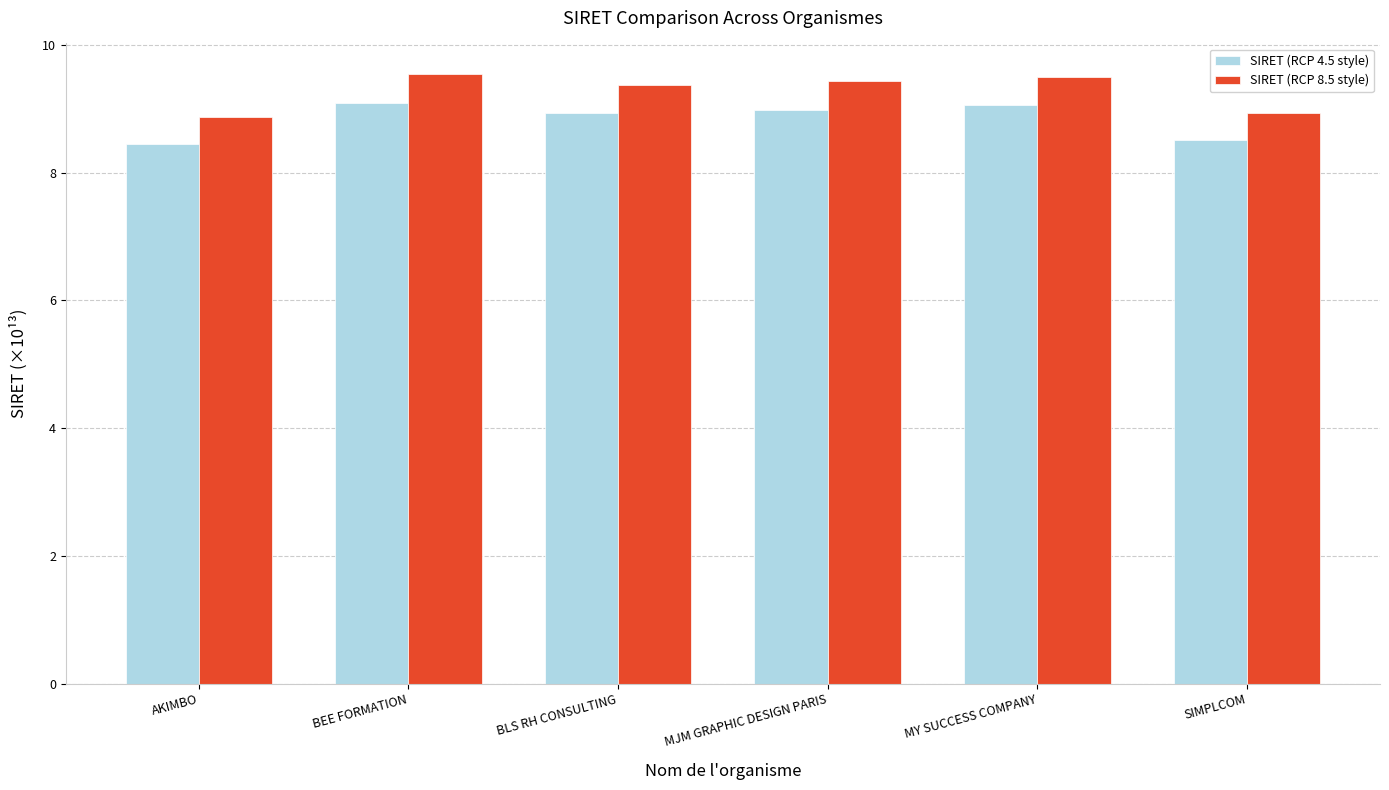

What is the minimum value for SIRET (RCP 8.5 style)?

8.9